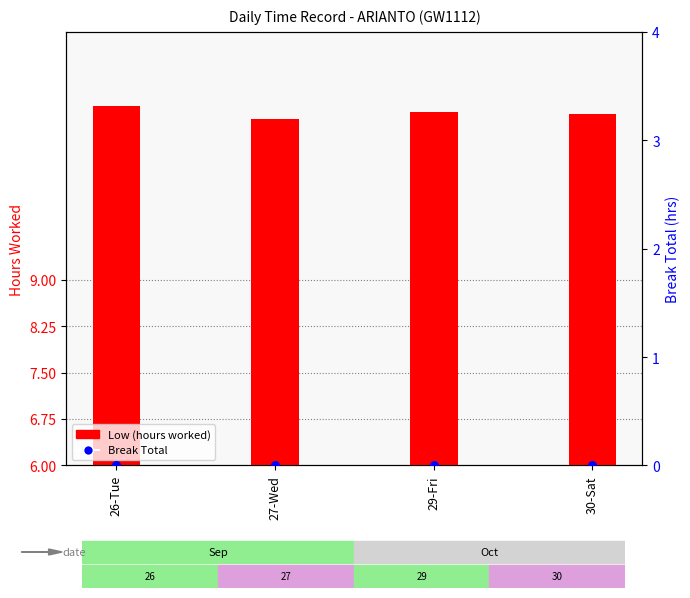

Is the value of Break Total at 27-Wed greater than the value of Low (hours worked) at 29-Fri?

No